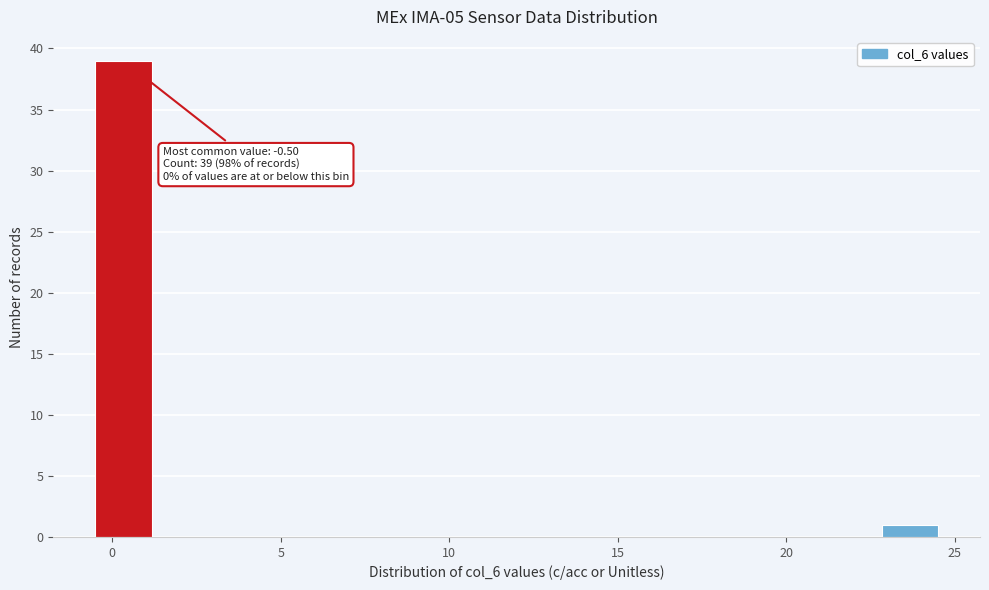

Around what value on the x-axis is the tallest bar? Give the approximate position of its centre, as read against the axis.

0.5